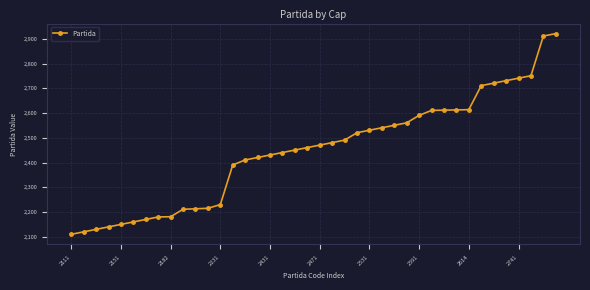

How many lines are shown in the chart?

1